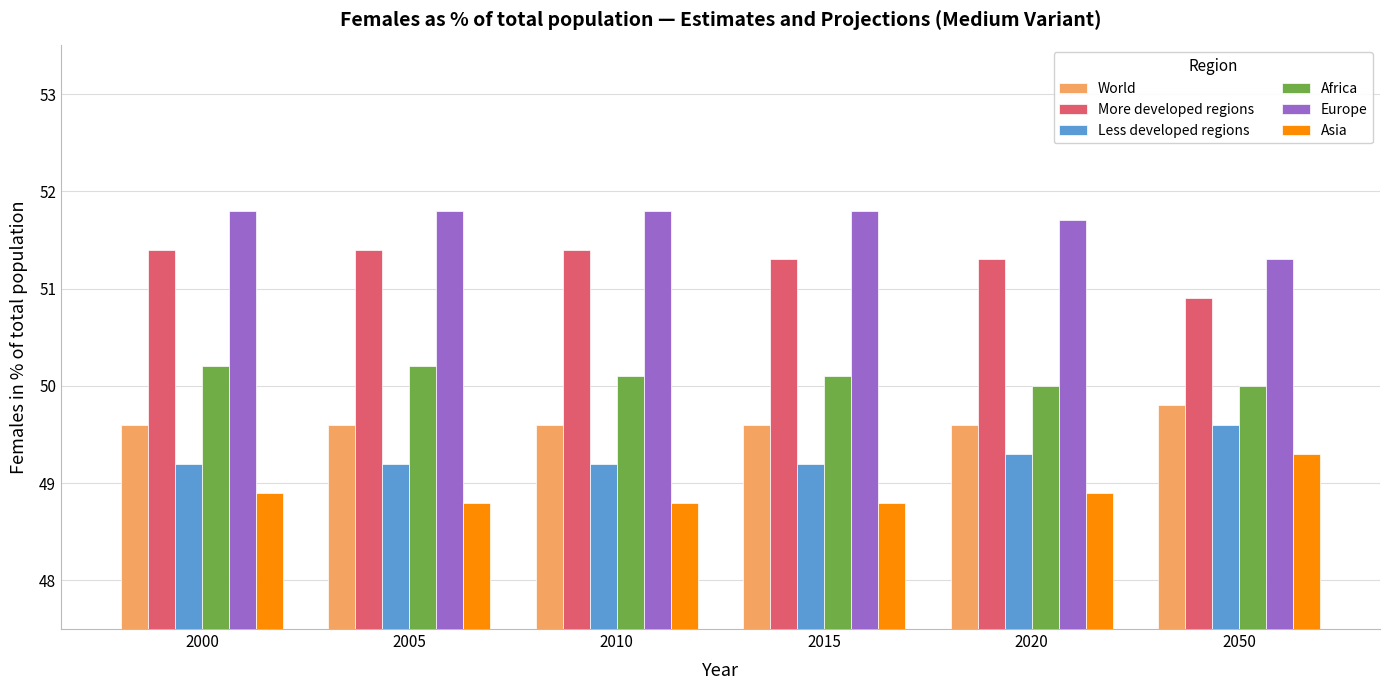

What is the value of the Africa bar at the 1st from the left?

50.2